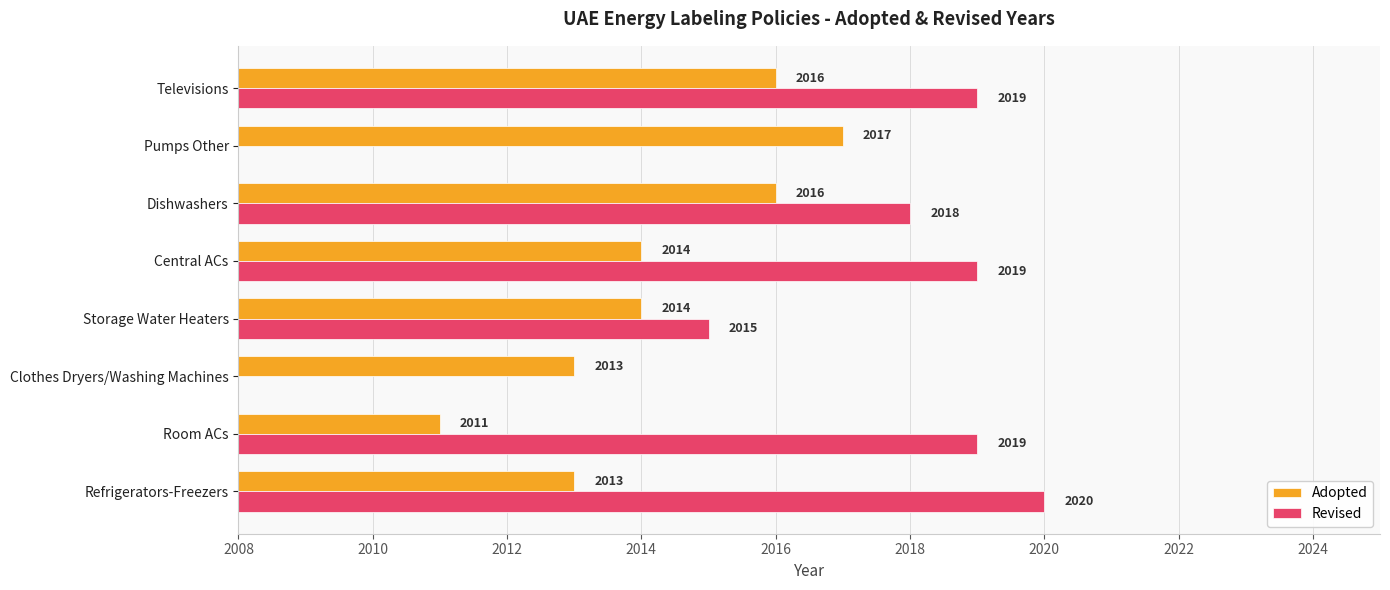

True or false: Adopted has a value of 2648 at 2022.

False